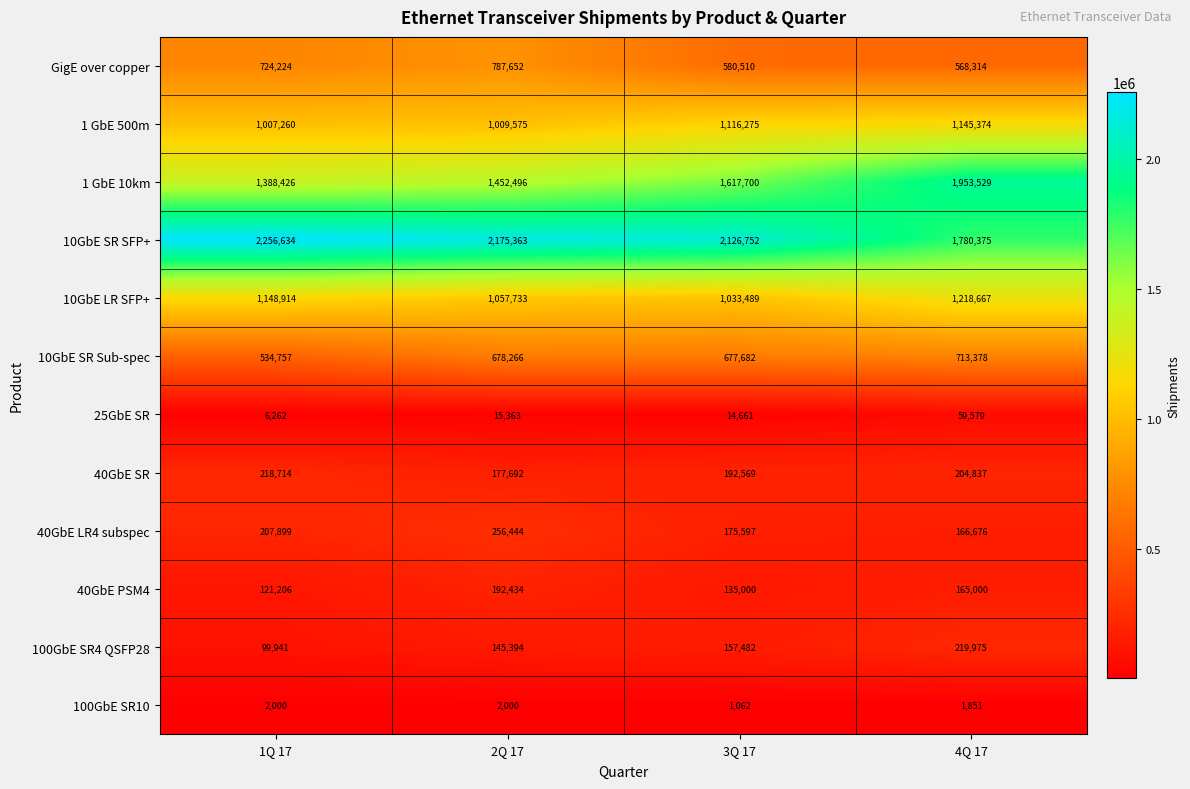

What is the difference between the 1 GbE 10km values at 4Q 17 and 1Q 17?

565103